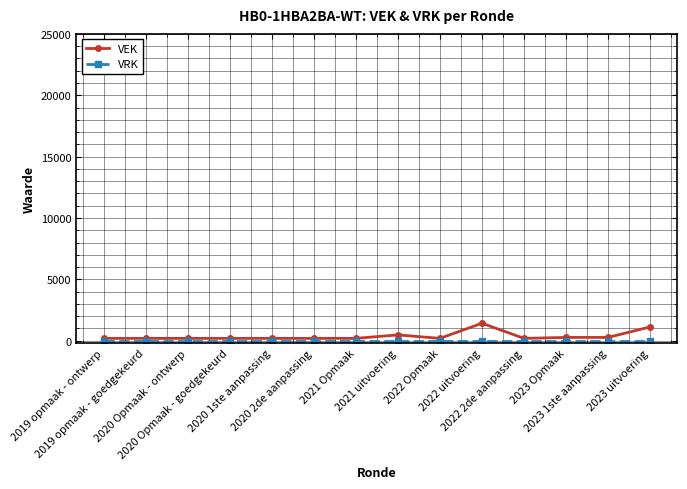

Which series has the largest range (max minus min)?

VEK